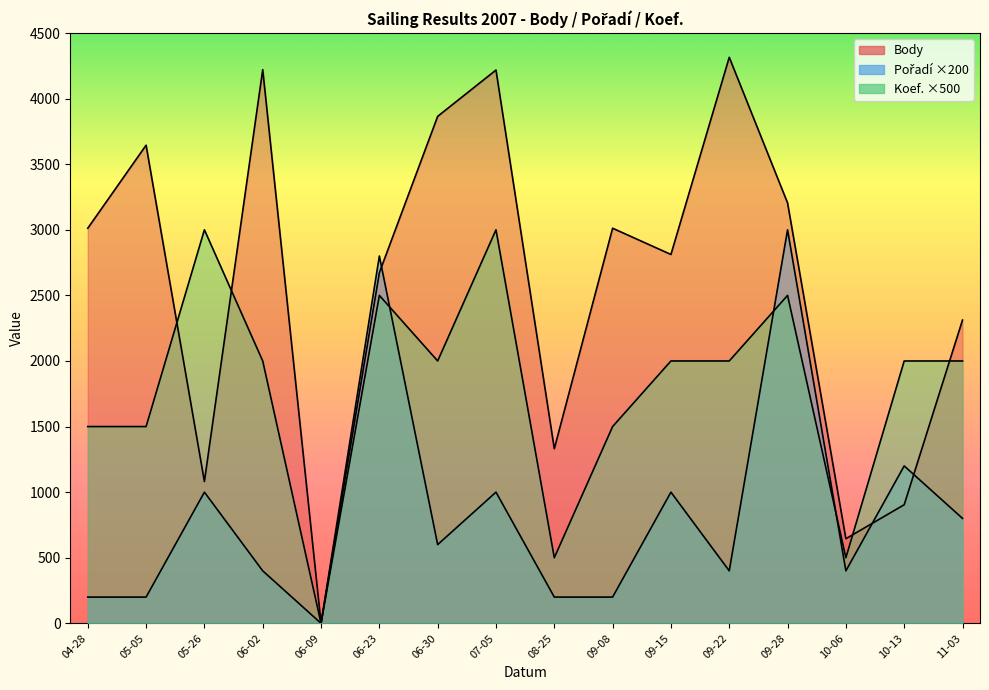

What is the difference between the maximum and minimum values in the Koef. series?

3000